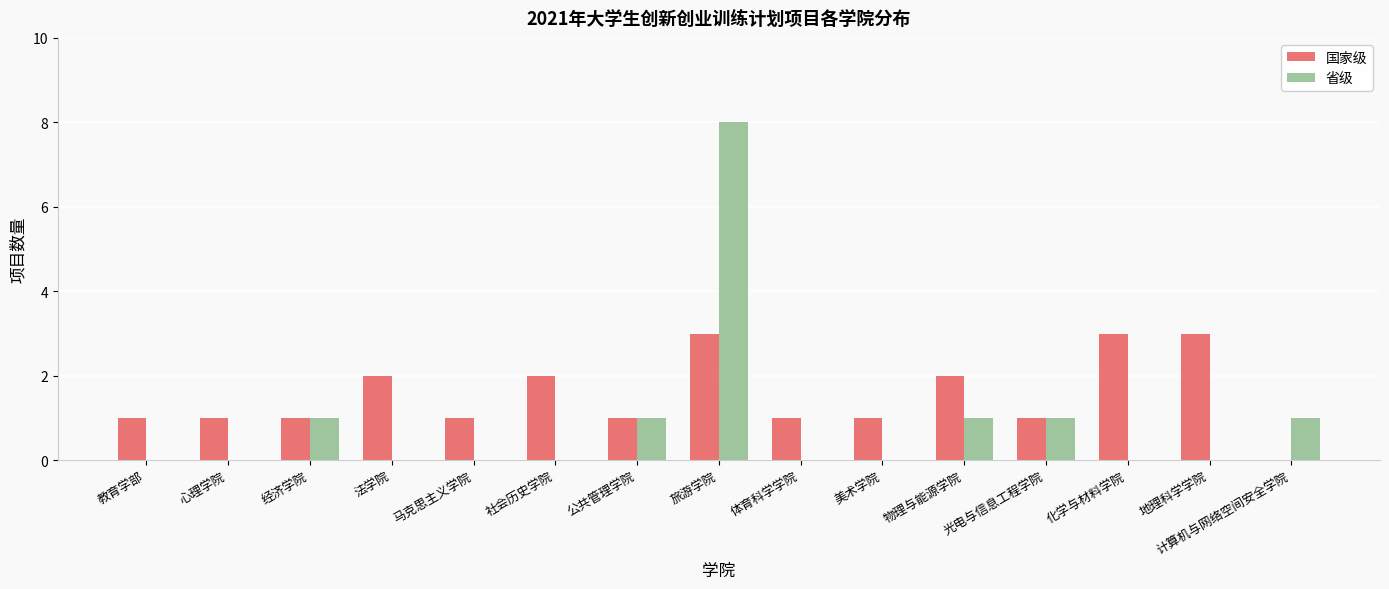

Reading right to left, list all the values displayed in this chart.

国家级: 0	3	3	1	2	1	1	3	1	2	1	2	1	1	1
省级: 1	0	0	1	1	0	0	8	1	0	0	0	1	0	0